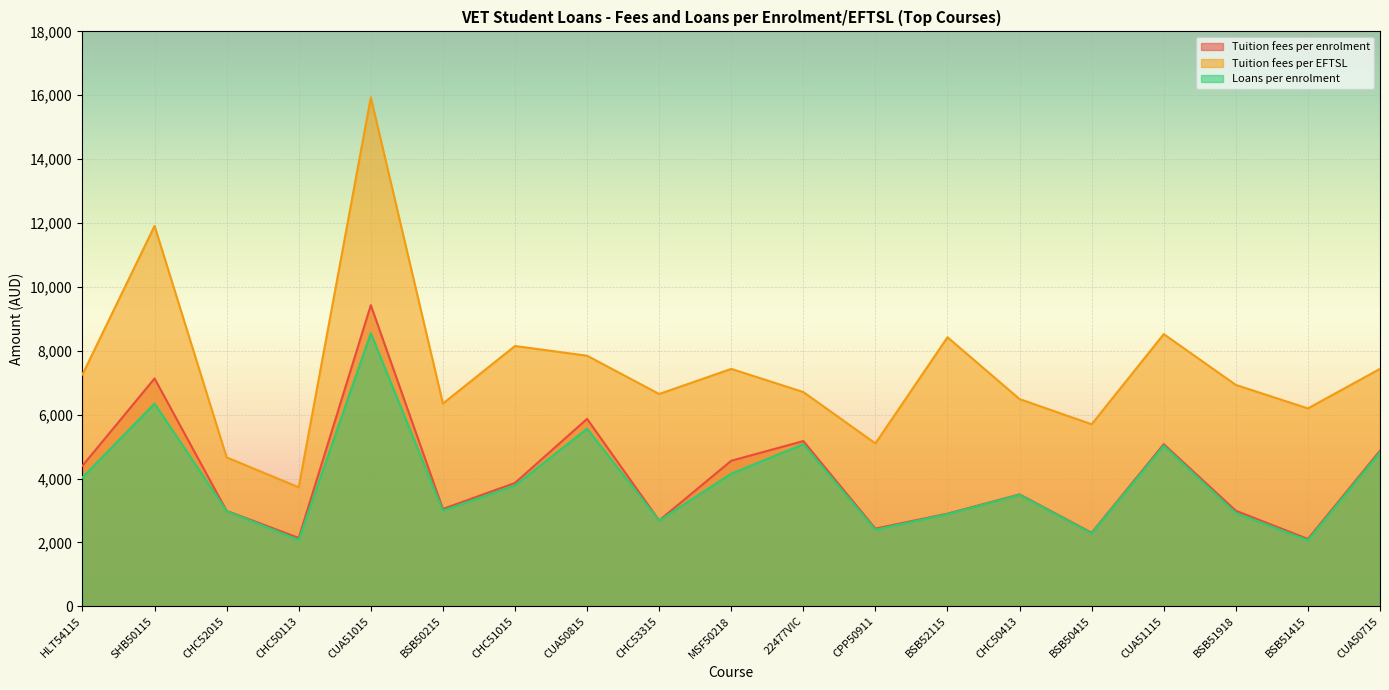

Read the Tuition fees per enrolment value at CHC51015.

3861.5